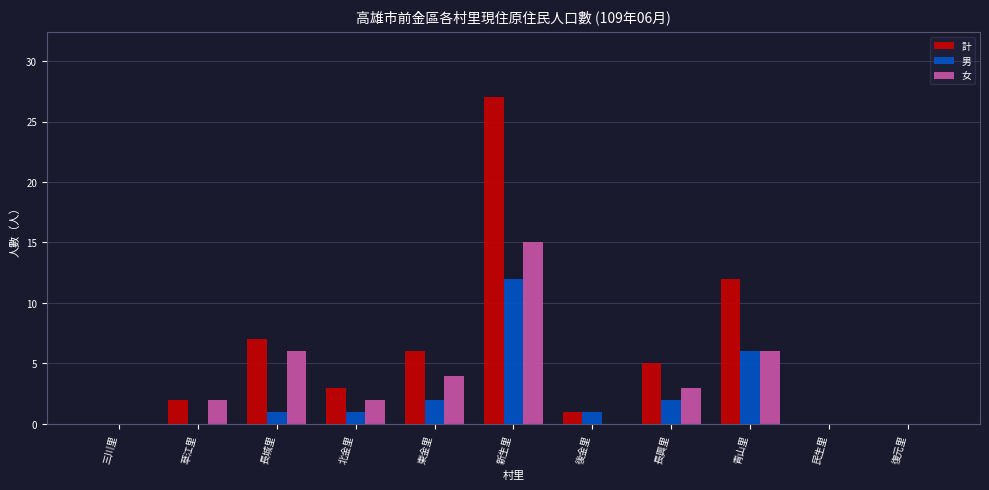

The 男 series shows 1 at 後金里. True or false?

True